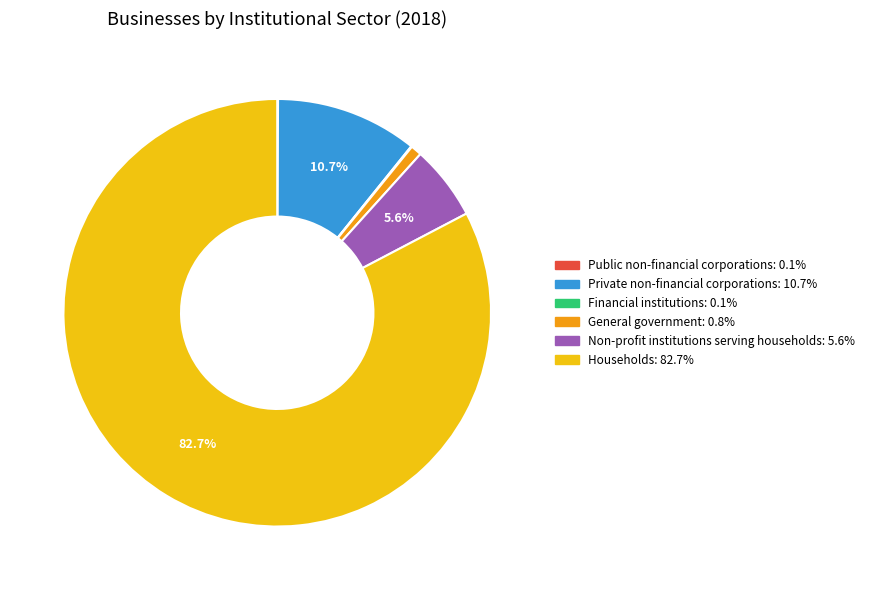

Is there any slice that represents more than half of the pie?

Yes